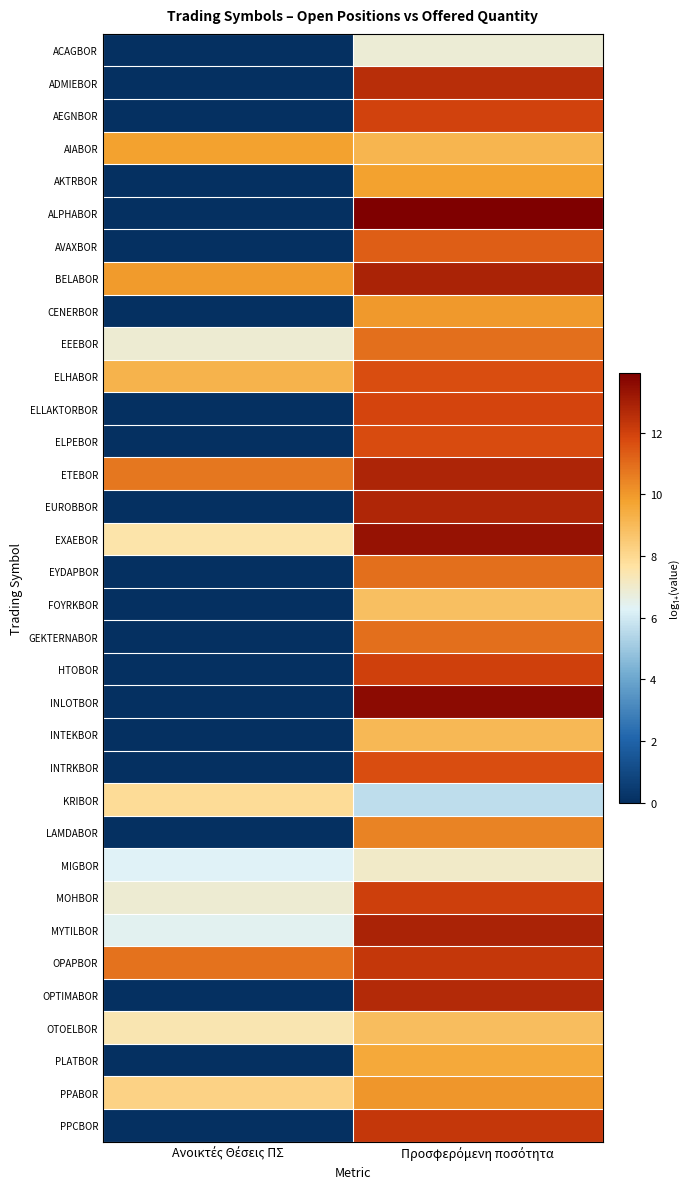

List the series in order of their peak value, highest first.

ALPHABOR, INLOTBOR, EXAEBOR, BELABOR, MYTILBOR, ETEBOR, EUROBBOR, OPTIMABOR, ADMIEBOR, OPAPBOR, PPCBOR, MOHBOR, HTOBOR, AEGNBOR, ELLAKTORBOR, ELPEBOR, INTRKBOR, ELHABOR, AVAXBOR, EEEBOR, EYDAPBOR, GEKTERNABOR, LAMDABOR, PPABOR, CENERBOR, AKTRBOR, AIABOR, PLATBOR, INTEKBOR, OTOELBOR, FOYRKBOR, KRIBOR, MIGBOR, ACAGBOR